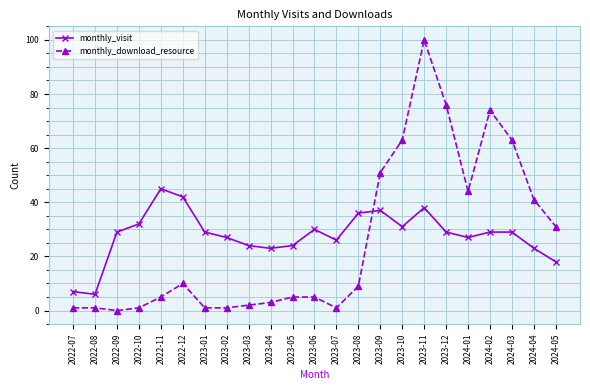

How many series are shown in this chart?

2